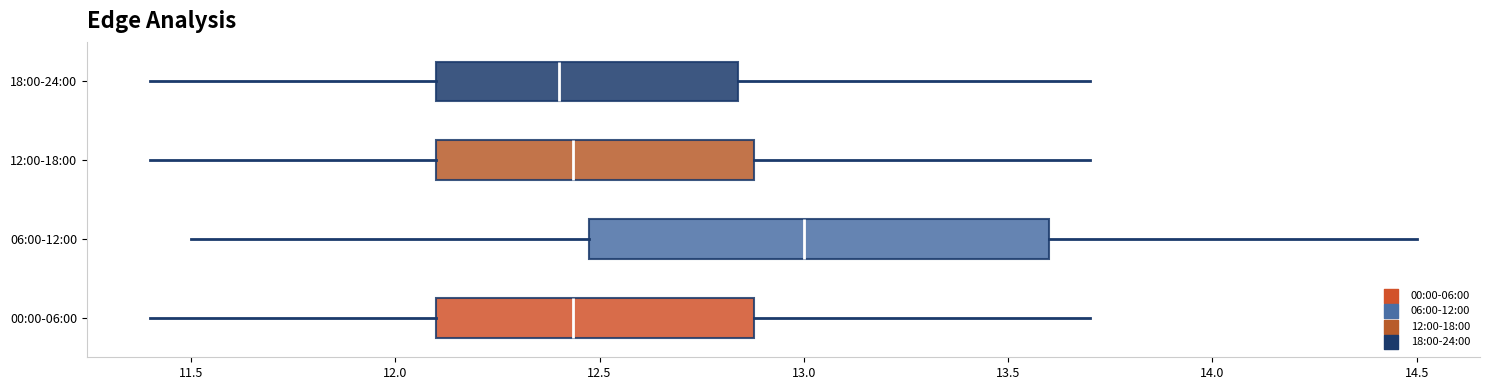

Which box is the widest, from its left edge to its right edge?

06:00-12:00